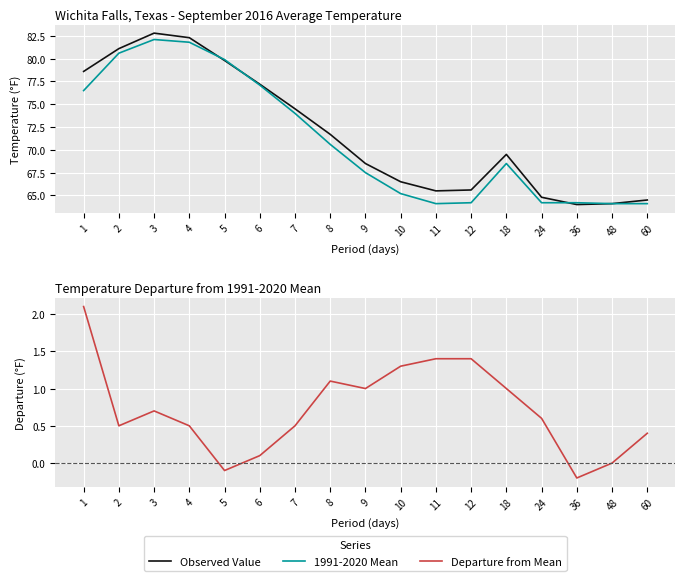

The Observed Value series shows 43.1 at 10. True or false?

False